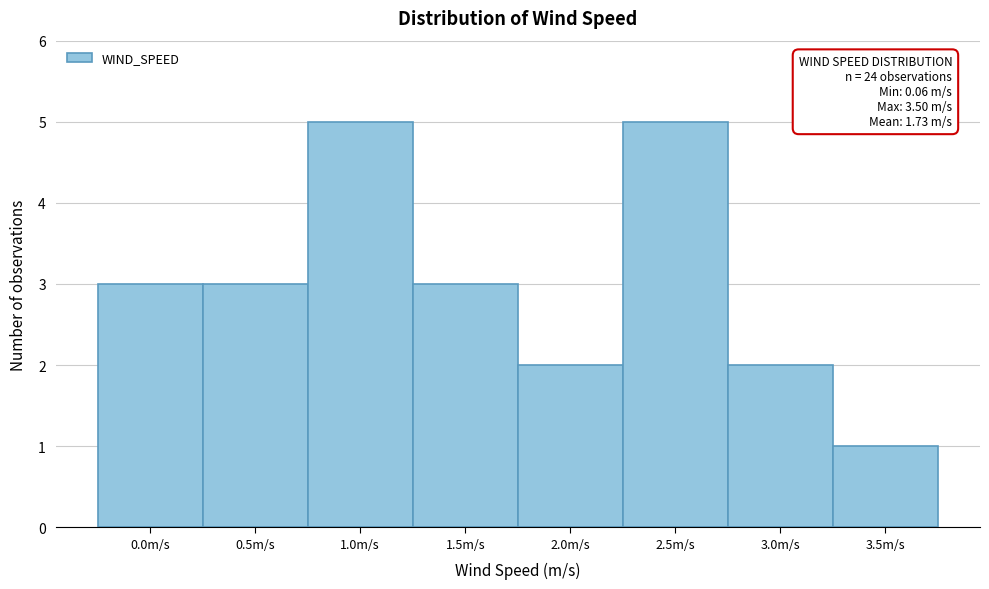

Reading left to right, transcribe all the data shown in this chart.

3	3	5	3	2	5	2	1